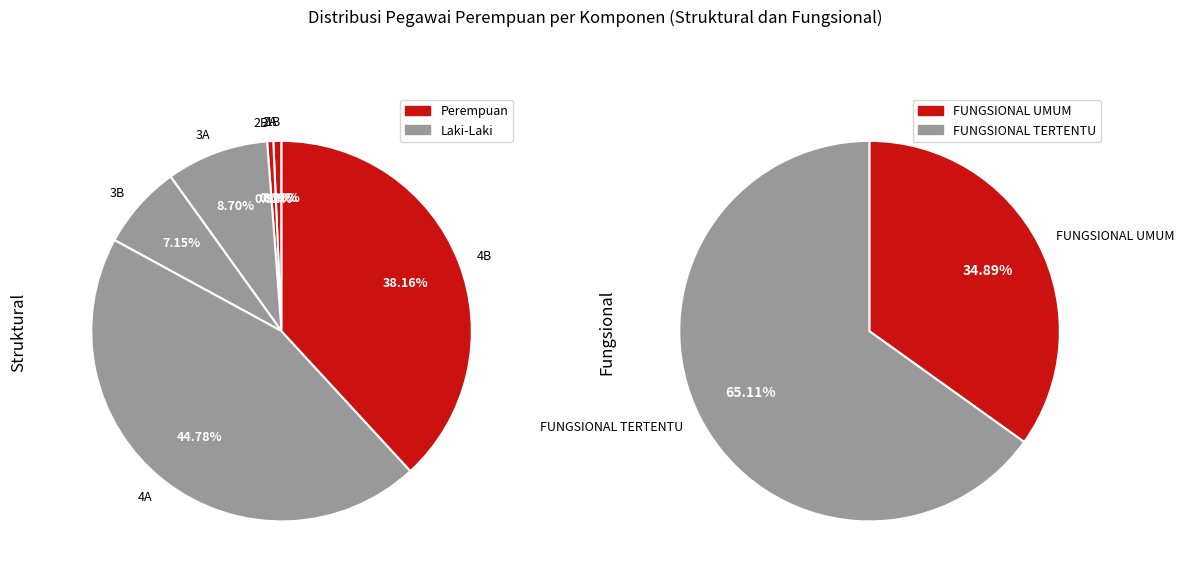

What is the ratio of the value at FUNGSIONAL TERTENTU to the value at 4B?

29.1